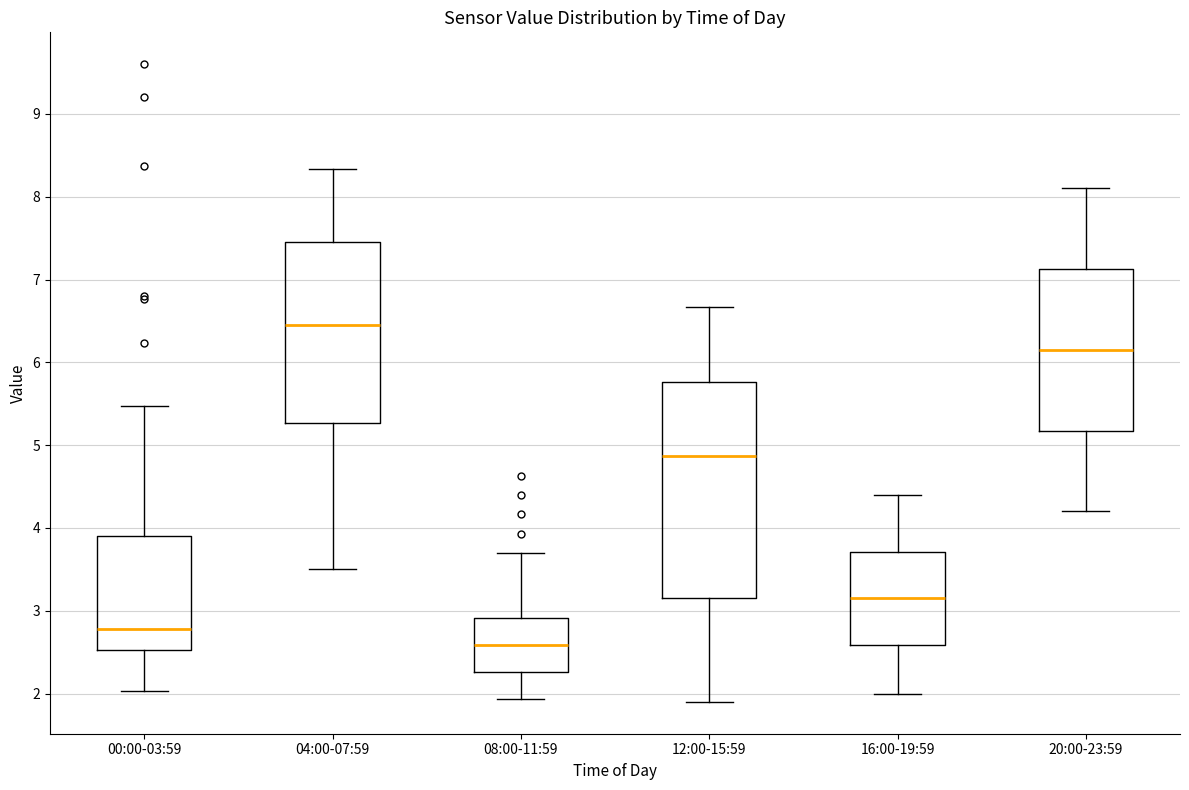

Where is the lower edge of the box for 20:00-23:59 on the y-axis? The values are not printed on the chart, so give them approximately, as read against the axis.

5.2